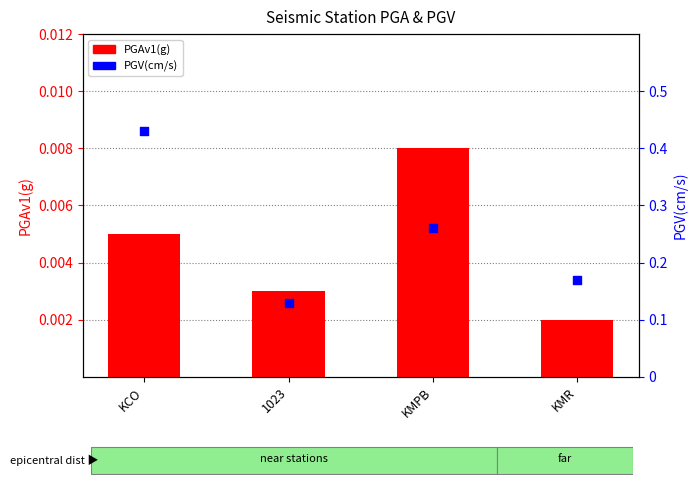

Is the value of PGV(cm/s) at KCO greater than the value of PGAv1(g) at KMR?

Yes